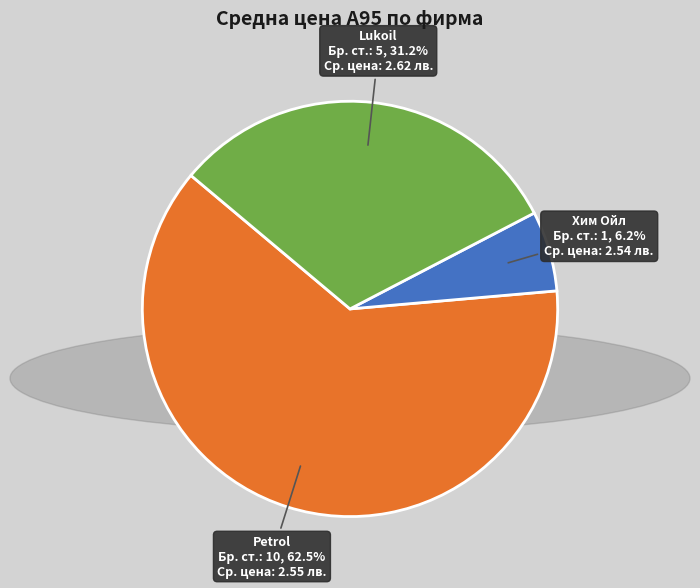

Is there a majority slice in this chart?

Yes